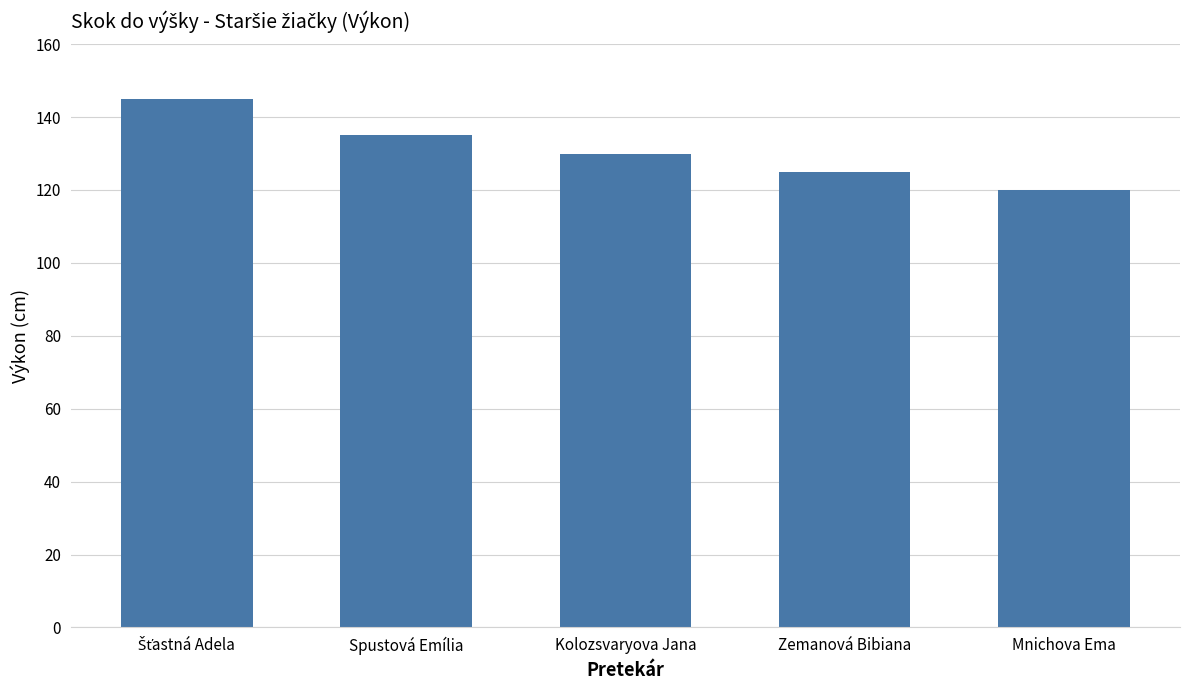

The chart shows a value of 200 at Spustová Emília. True or false?

False